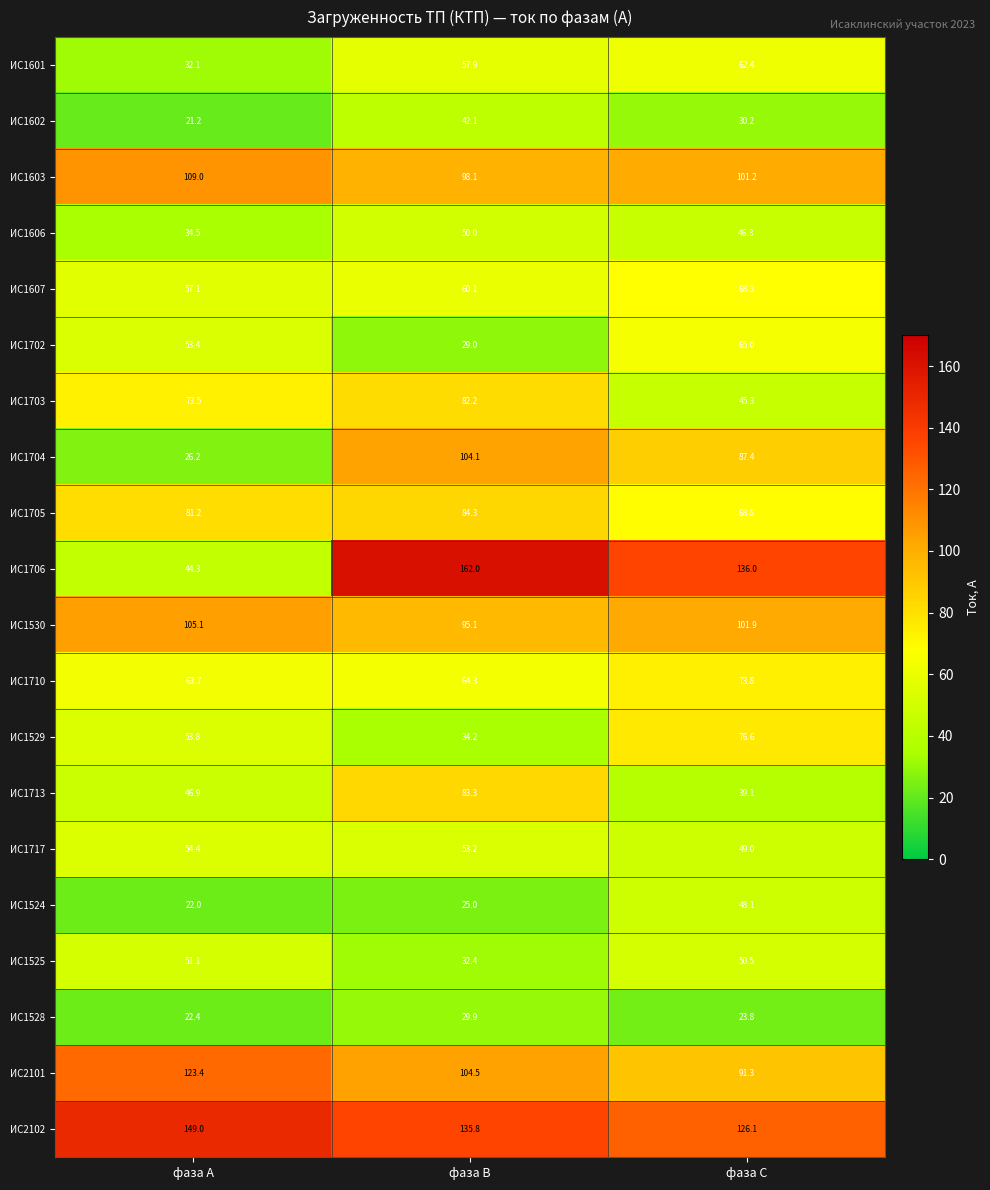

What is the sum of all ИС1529 values?

164.6